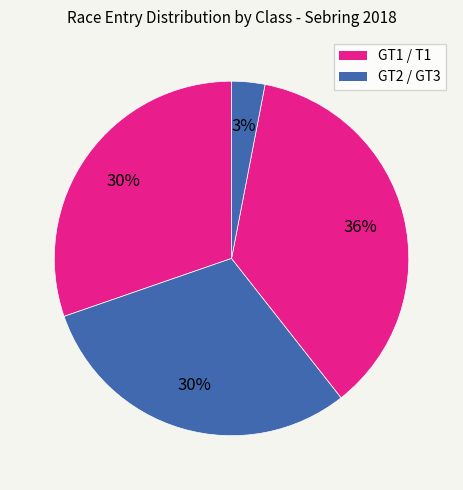

How many slices are in this pie chart?

4